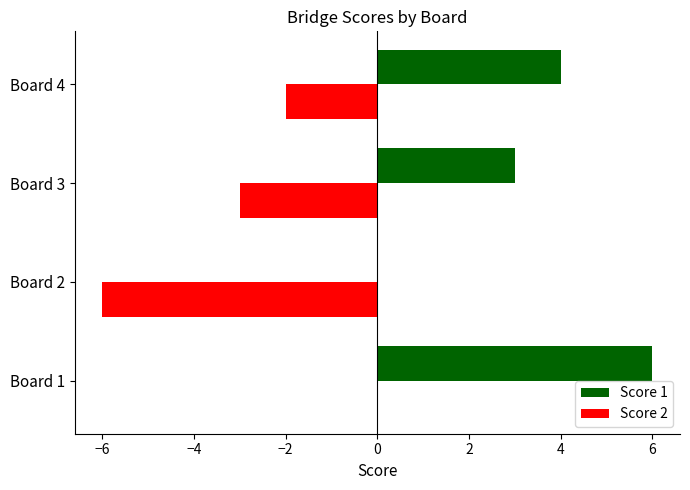

How many categories are shown in the chart?

4